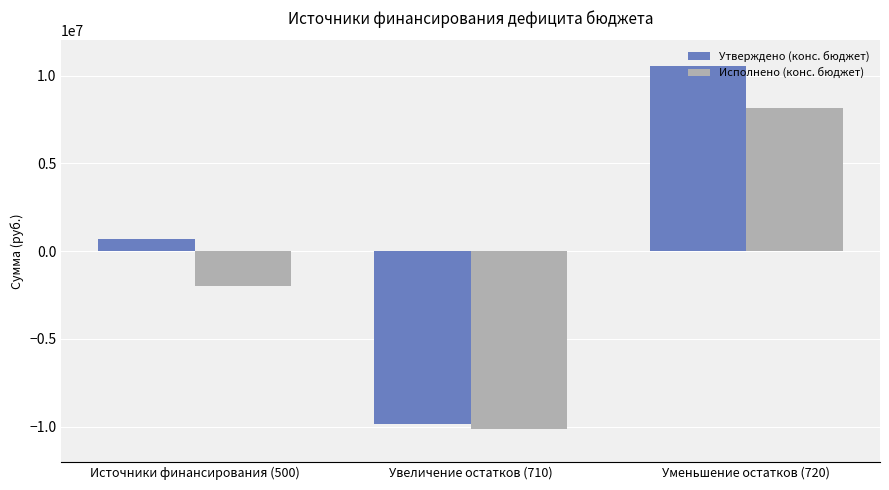

Rank the series at Уменьшение остатков (720) from lowest to highest value.

Исполнено (конс. бюджет), Утверждено (конс. бюджет)